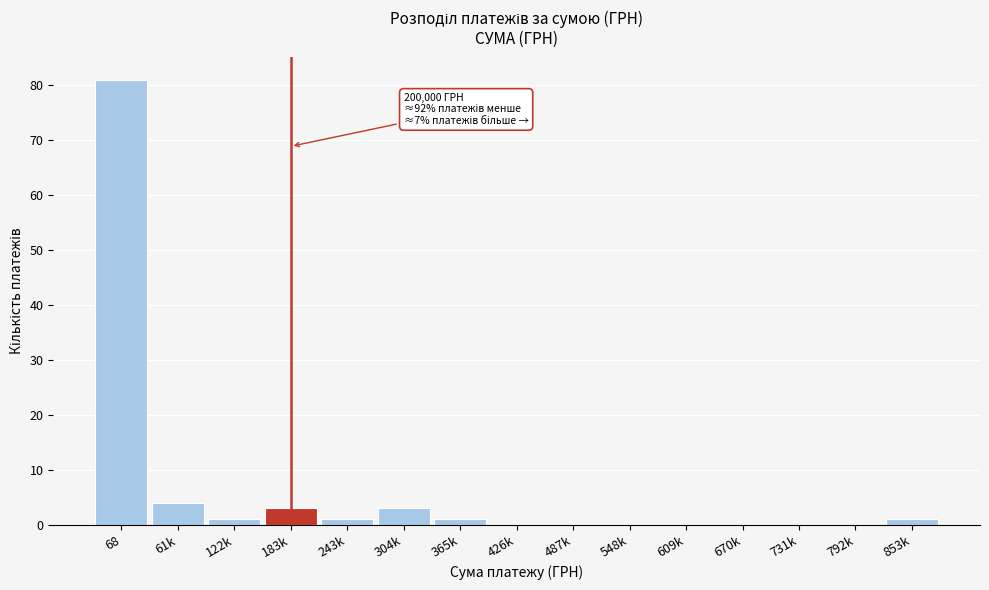

Reading right to left, extract all data points from this chart.

853k=1	792k=0	731k=0	670k=0	609k=0	548k=0	487k=0	426k=0	365k=1	304k=3	243k=1	183k=3	122k=1	61k=4	68=81